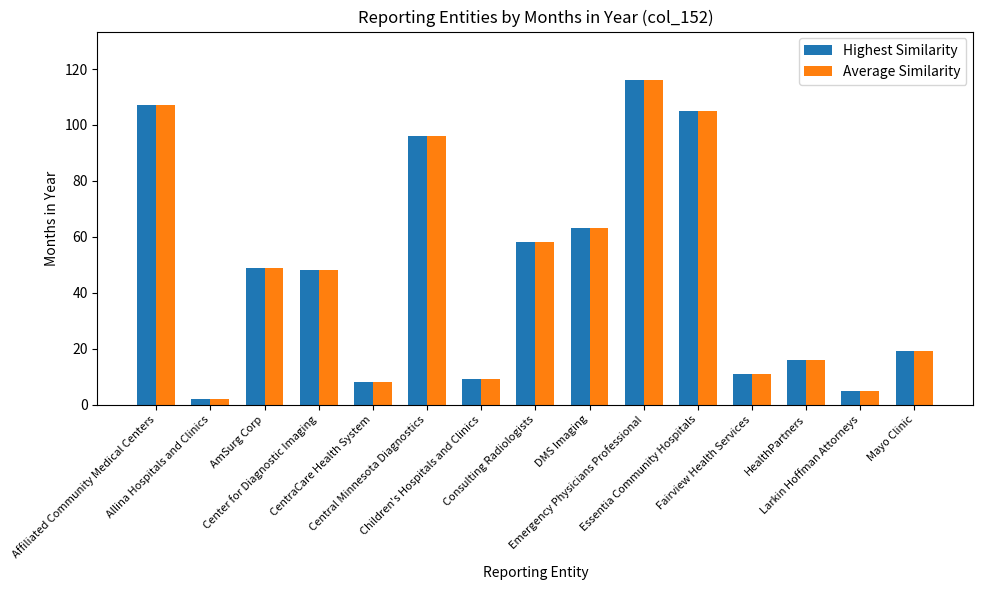

What is the value of the Highest Similarity bar at the 11th from the left?

105